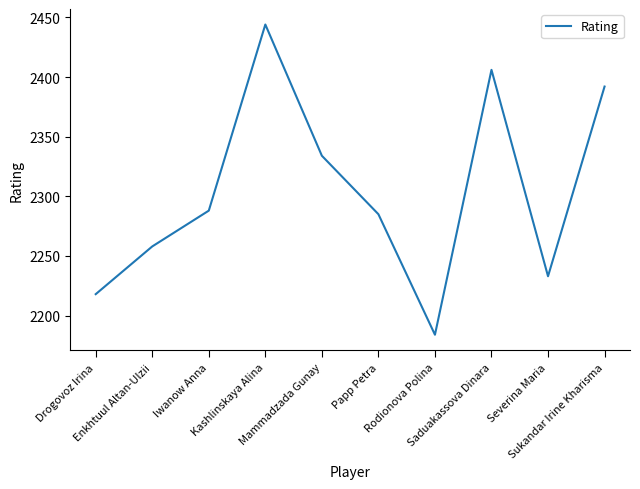

At which category does the chart reach its minimum across all series?

Rodionova Polina